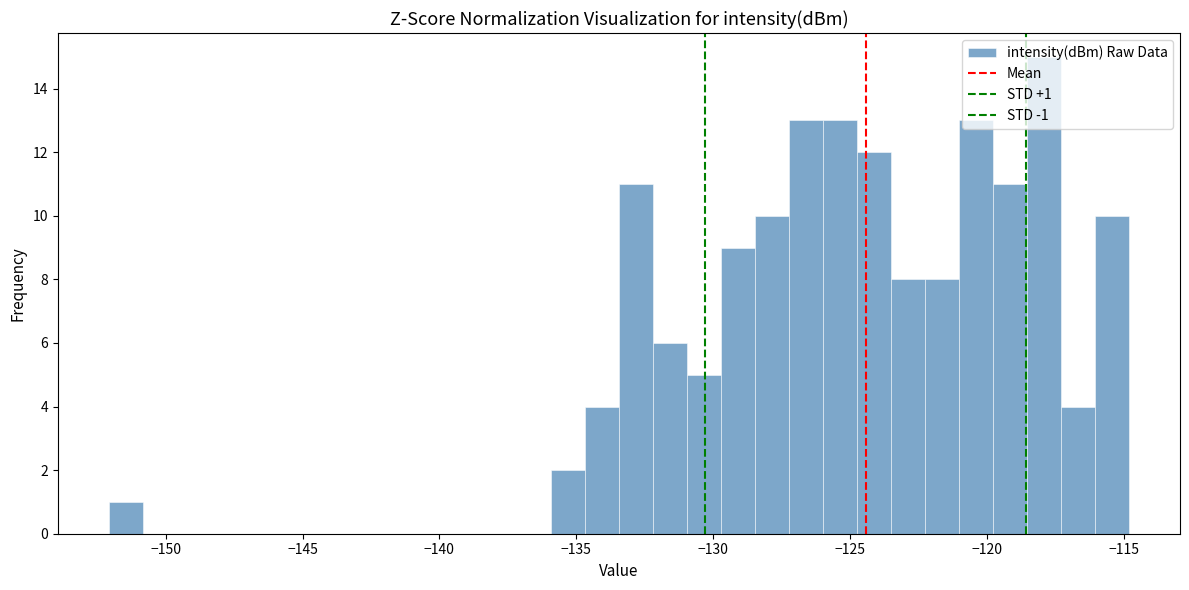

Around what value on the x-axis is the tallest bar? Give the approximate position of its centre, as read against the axis.

-118.0